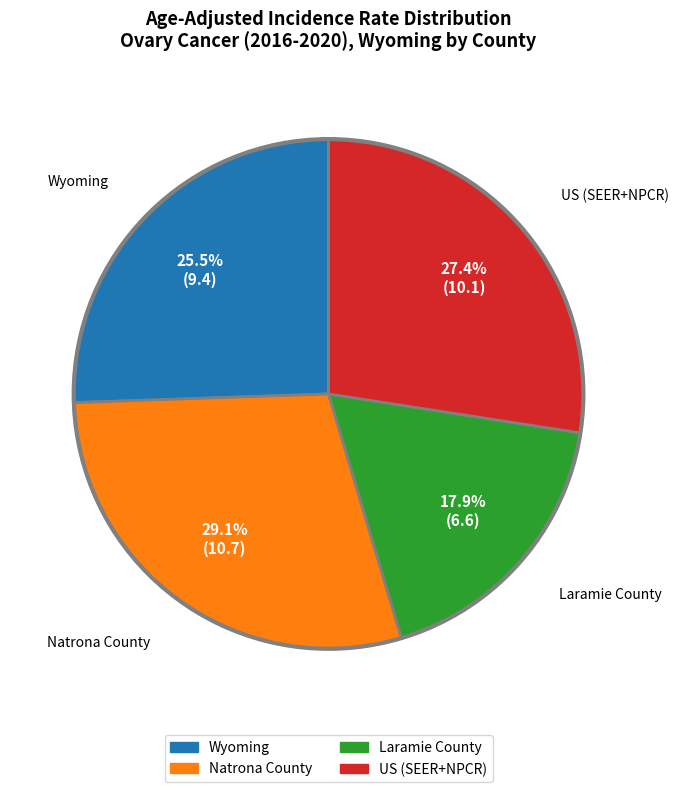

Which category has the smallest portion of the pie?

Laramie County